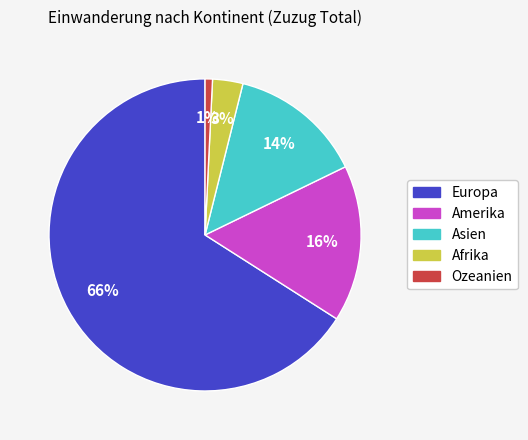

What is the largest slice in the pie chart?

Europa